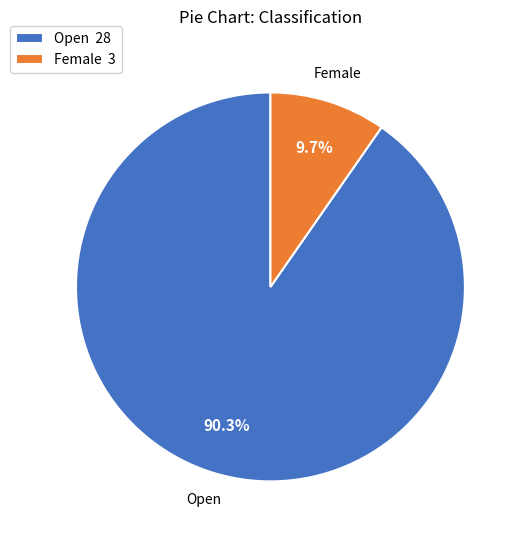

How many segments does this pie chart have?

2